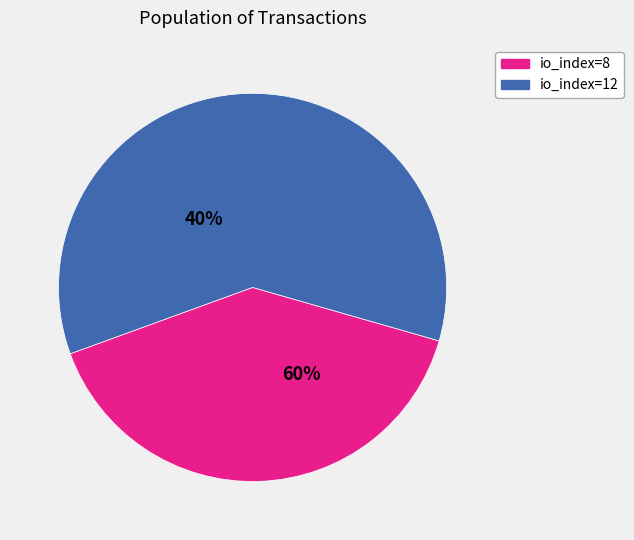

Count the number of slices in the pie.

2